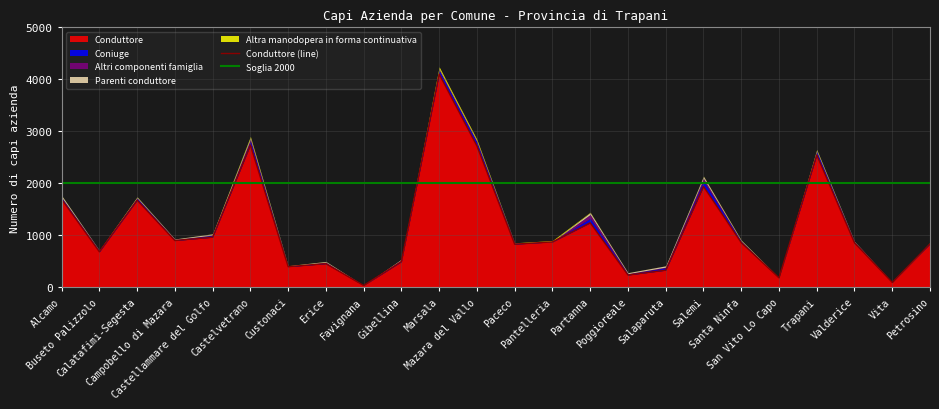

Count the number of categories in the chart.

24